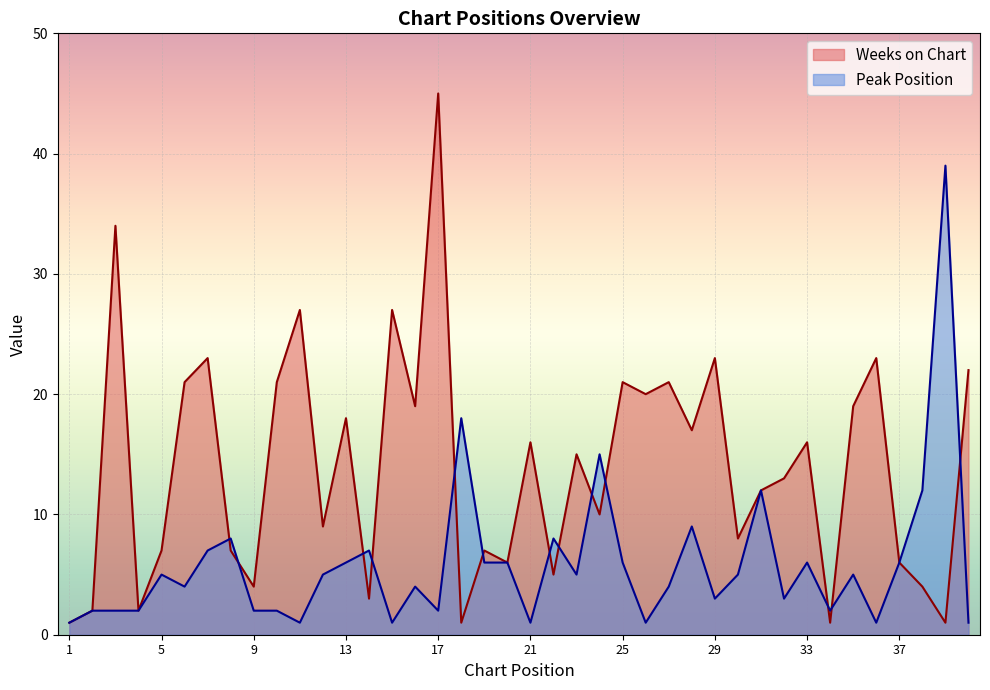

What are all the series names shown in the legend?

Weeks on Chart, Peak Position